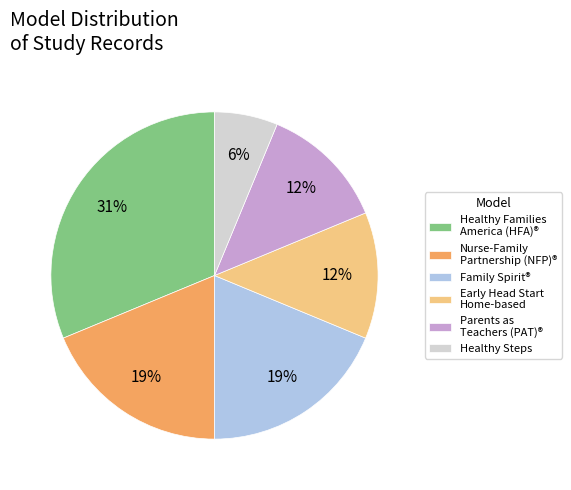

Does any single category account for the majority?

No